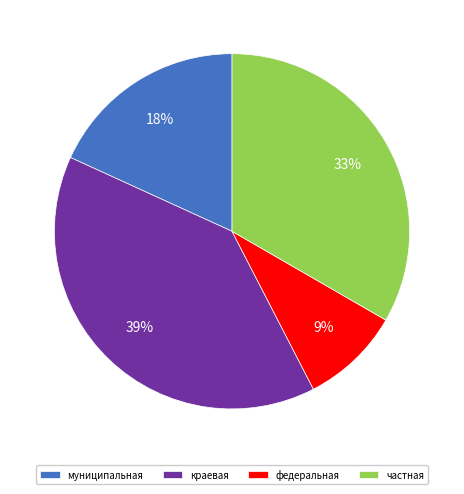

How many segments does this pie chart have?

4